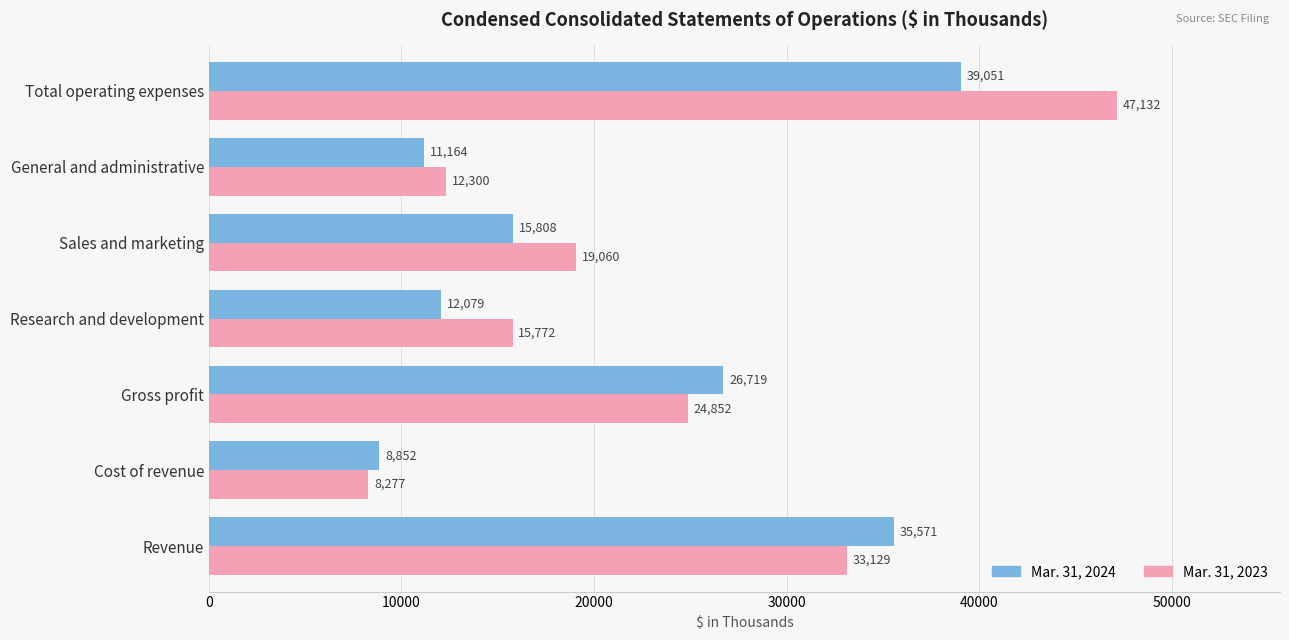

Is the value of Mar. 31, 2024 at Sales and marketing greater than the value of Mar. 31, 2023 at Total operating expenses?

No